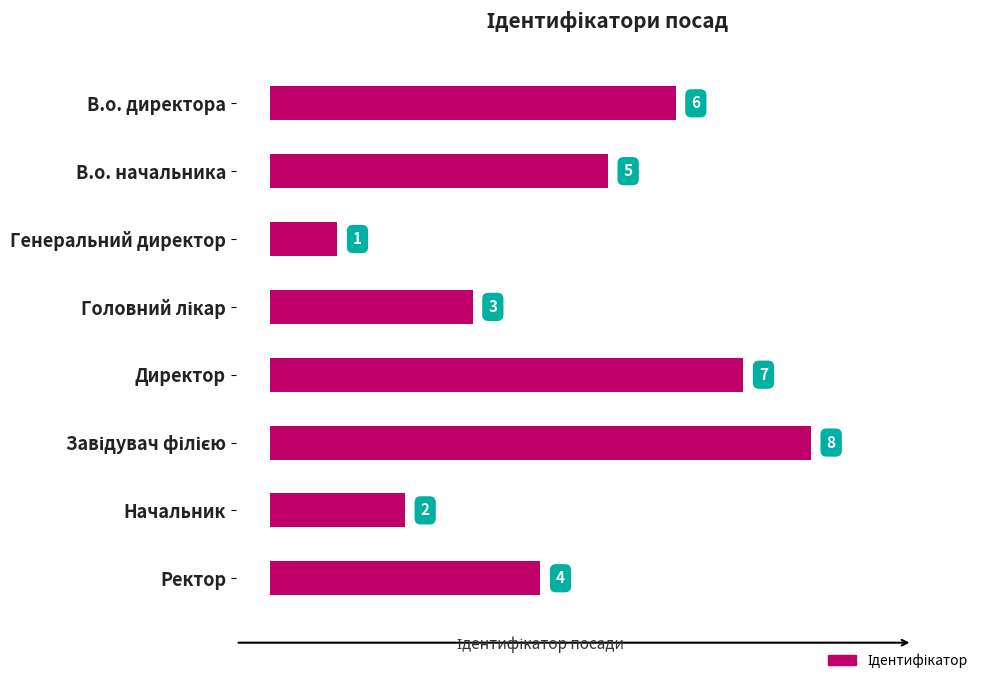

How many data points are less than 5?

4